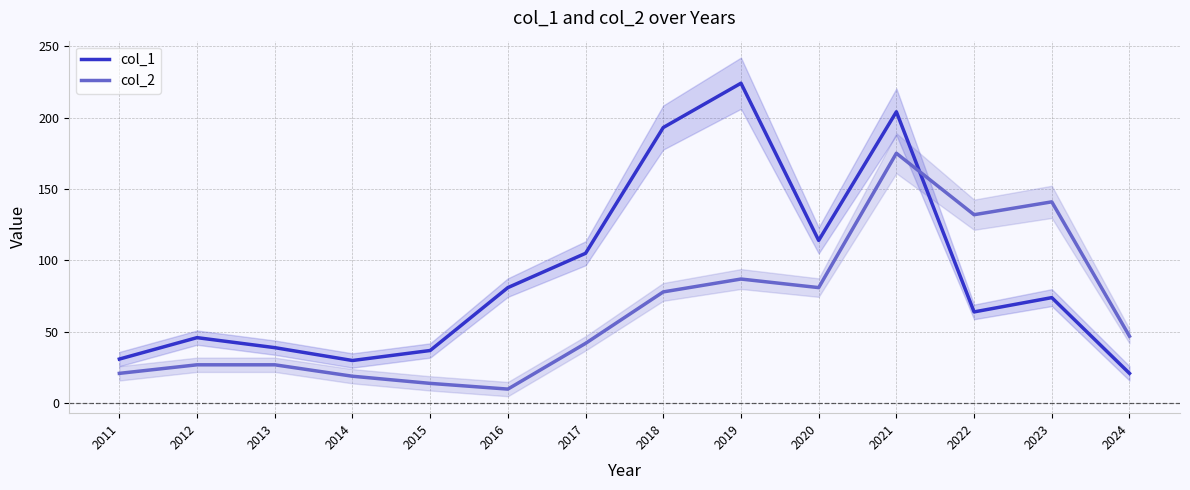

True or false: col_2 has a value of 87 at 2019.

True